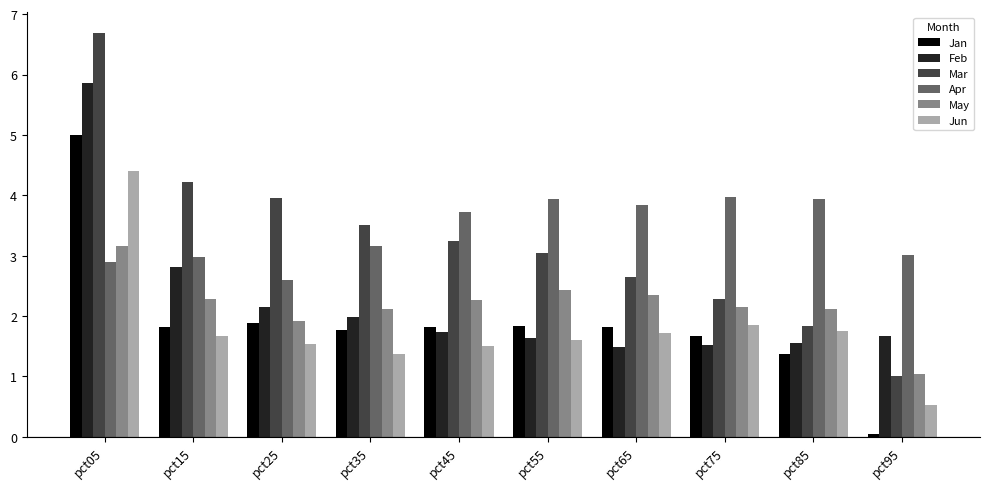

At which category is the sum across all series the highest?

pct05